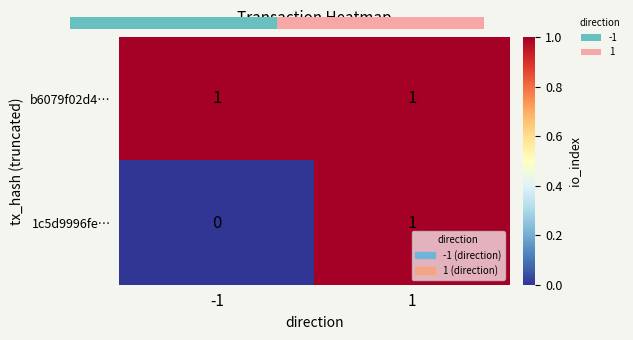

At which category is the sum across all series the highest?

1